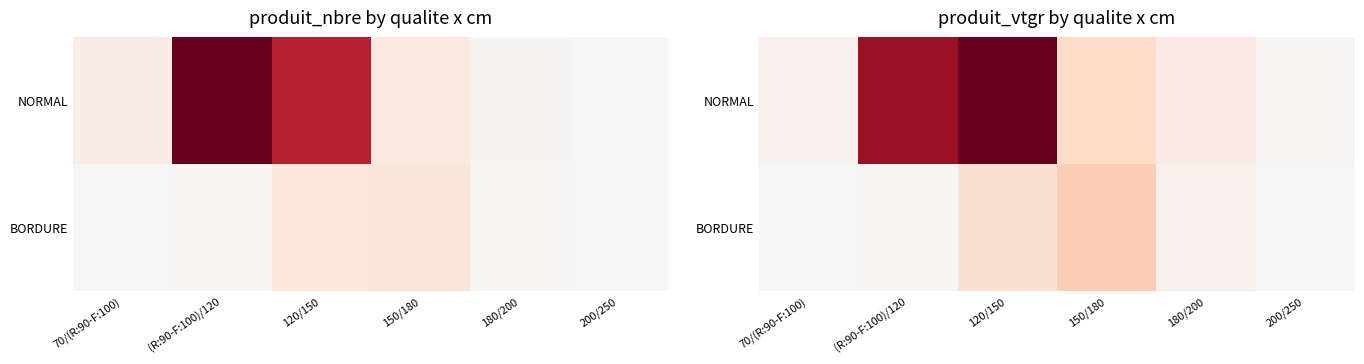

What is the total value across all series at 70/(R:90-F:100)?

8.0